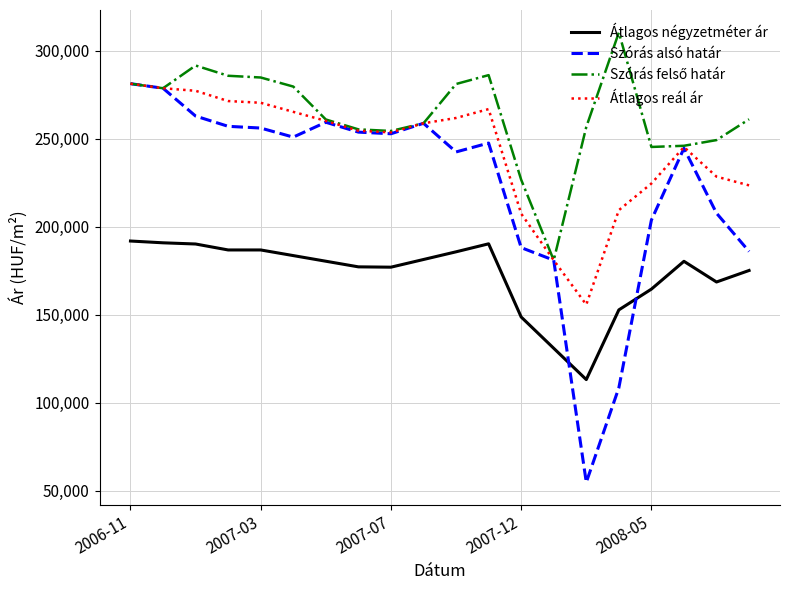

What is the minimum value for Szórás alsó határ?

54838